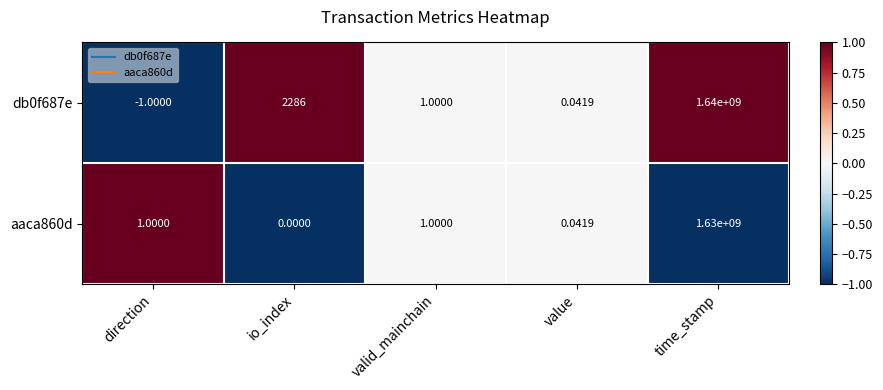

At how many categories does at least one series exceed 0?

5